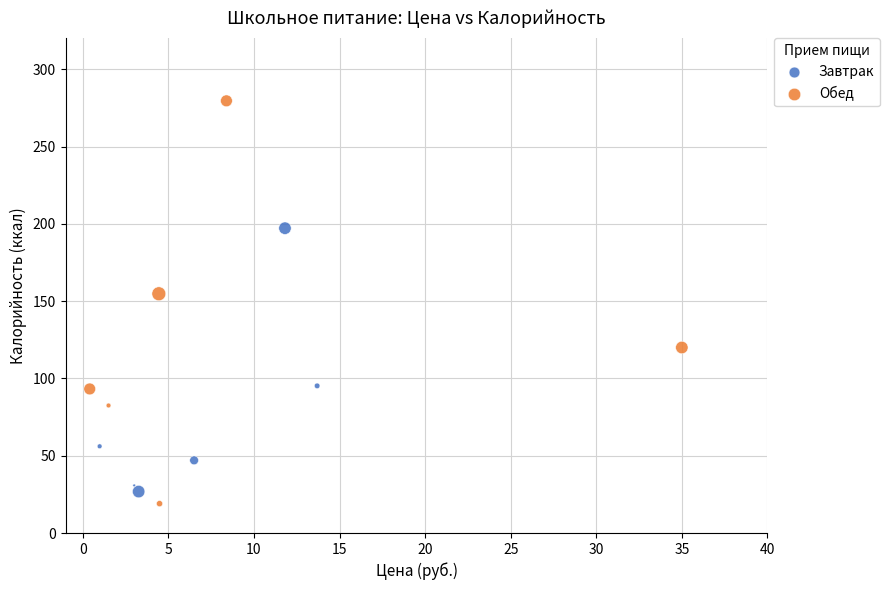

Which series has the largest Y range (max minus min)?

Обед